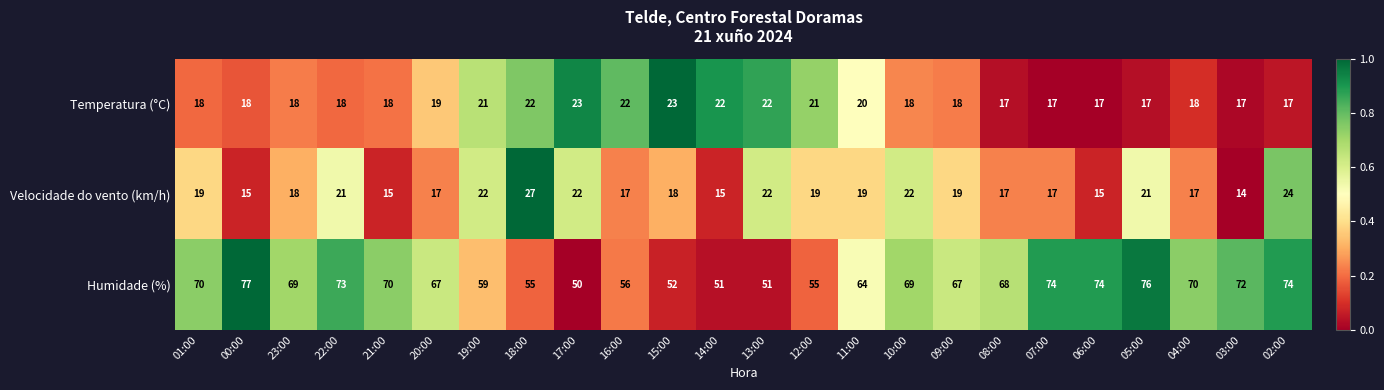

What is the difference between the second highest and minimum values in the Humidade (%) series?

26